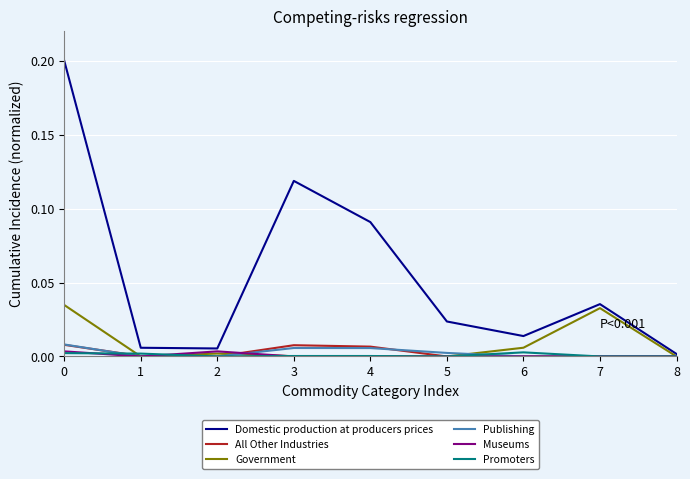

True or false: Government has a value of 0.0 at 1.

True